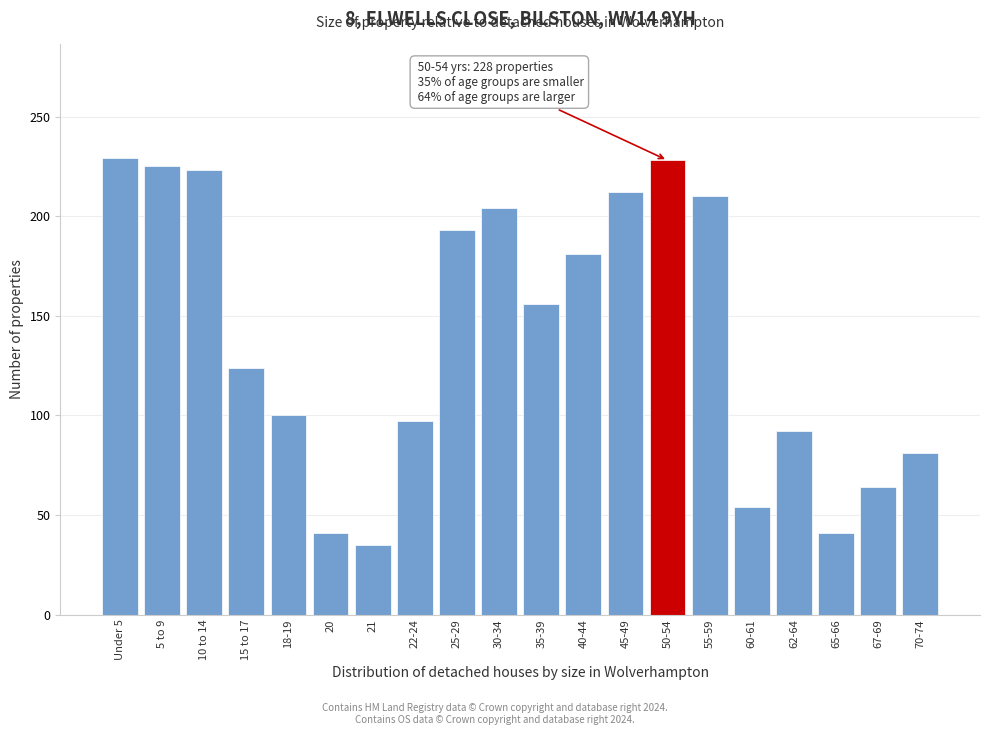

Is it true that the value at 50-54 is 228?

True